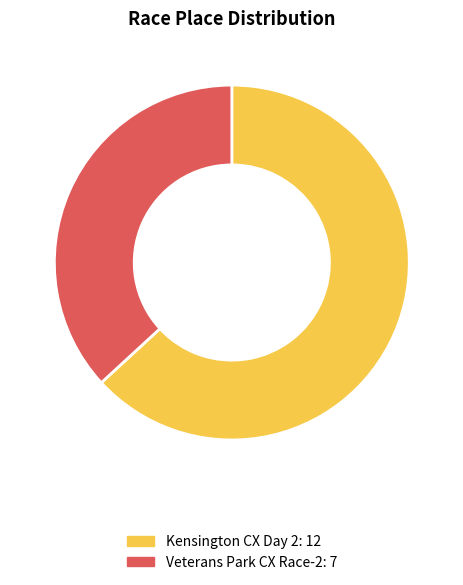

The Kensington CX Day 2 slice represents 72% of the pie. True or false?

False